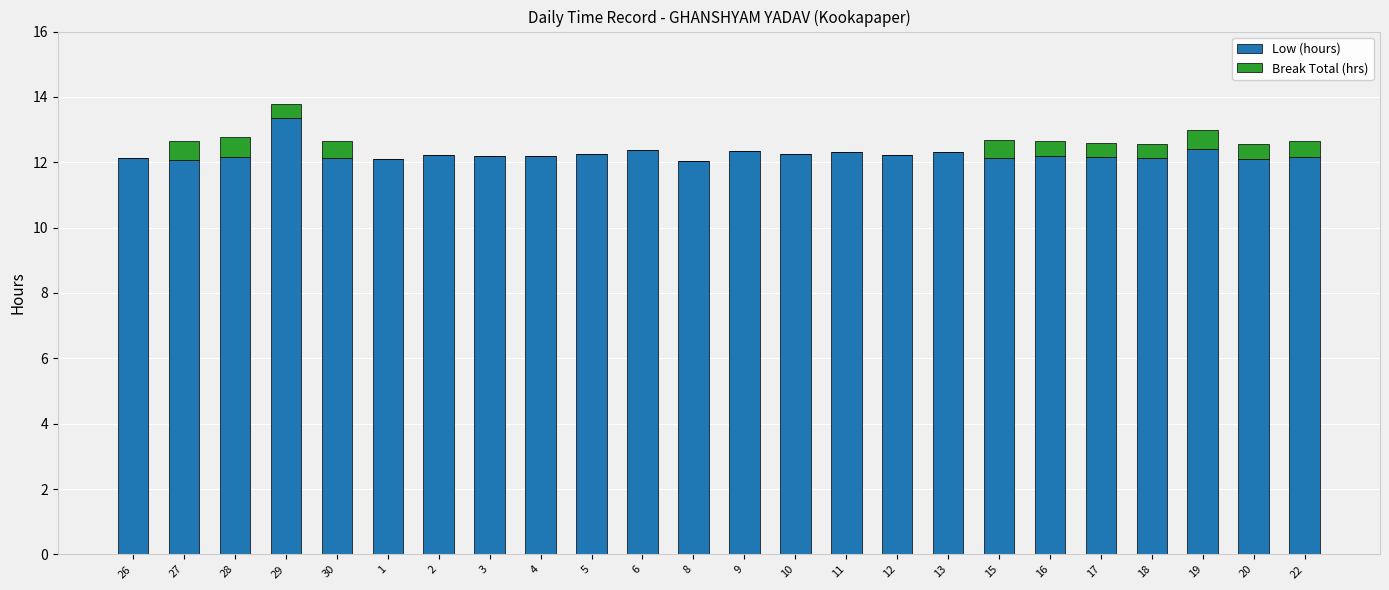

The Low (hours) series shows 12.0 at 8. True or false?

True